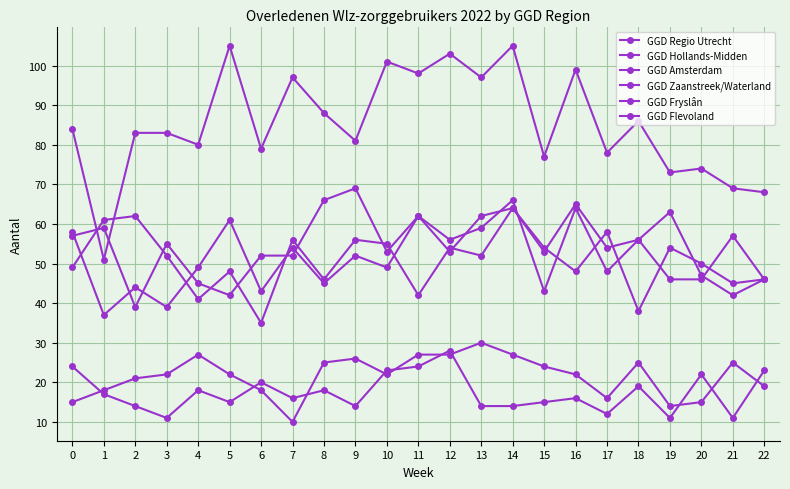

Does the chart display data point markers on the line(s)?

Yes